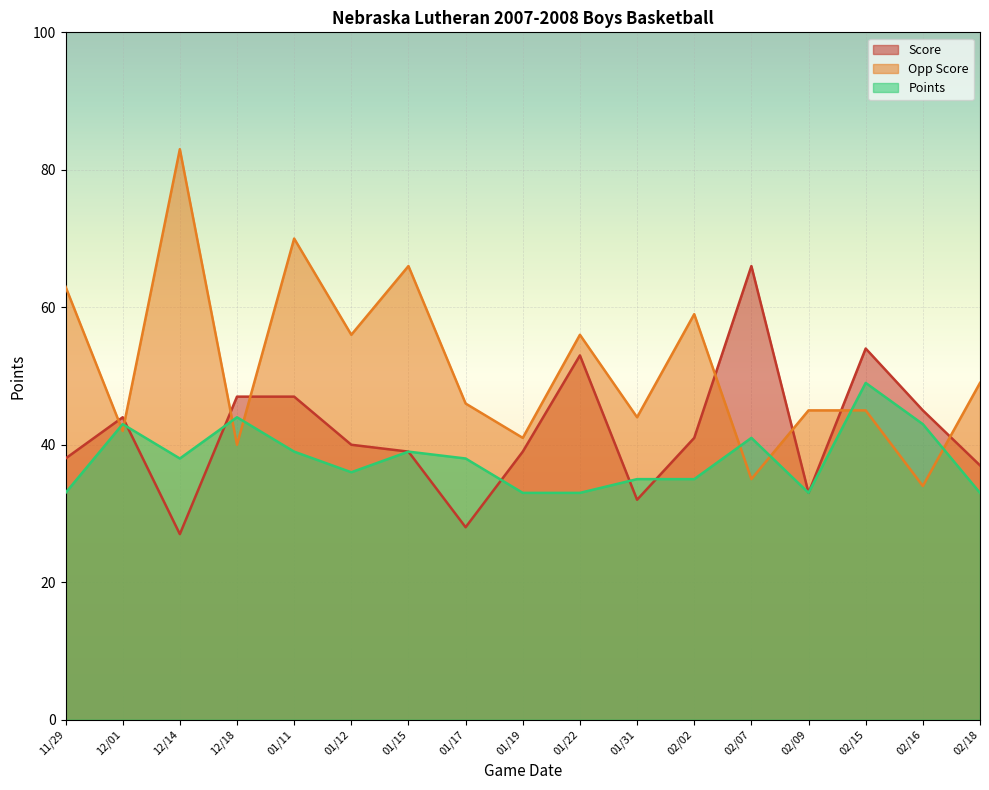

Where is the first local maximum for Score?

12/01